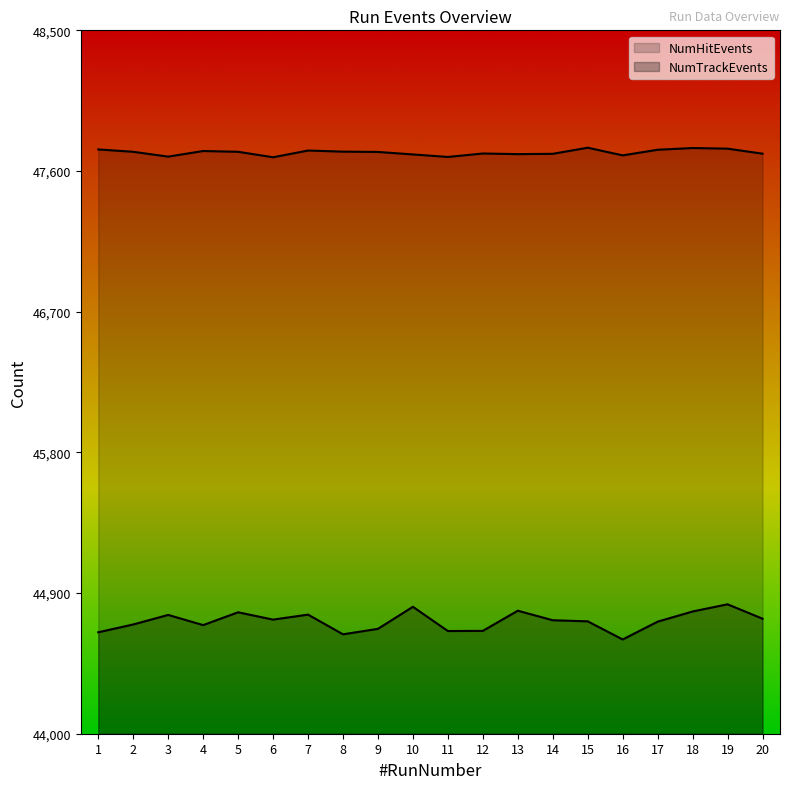

Rank the categories by NumTrackEvents value from highest to lowest.

19, 10, 13, 18, 5, 7, 3, 20, 6, 14, 15, 17, 2, 4, 9, 12, 11, 1, 8, 16